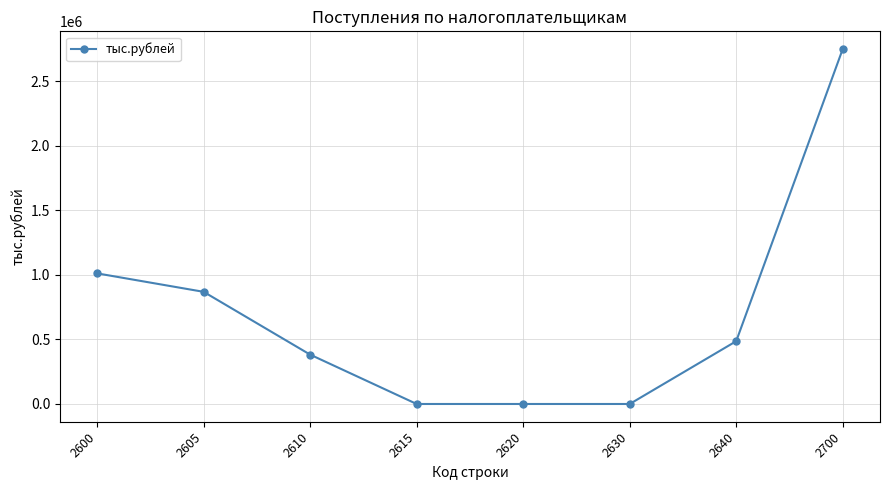

Reading left to right, transcribe all the data shown in this chart.

1012327	869267	382535	0	0	0	486732	2750861